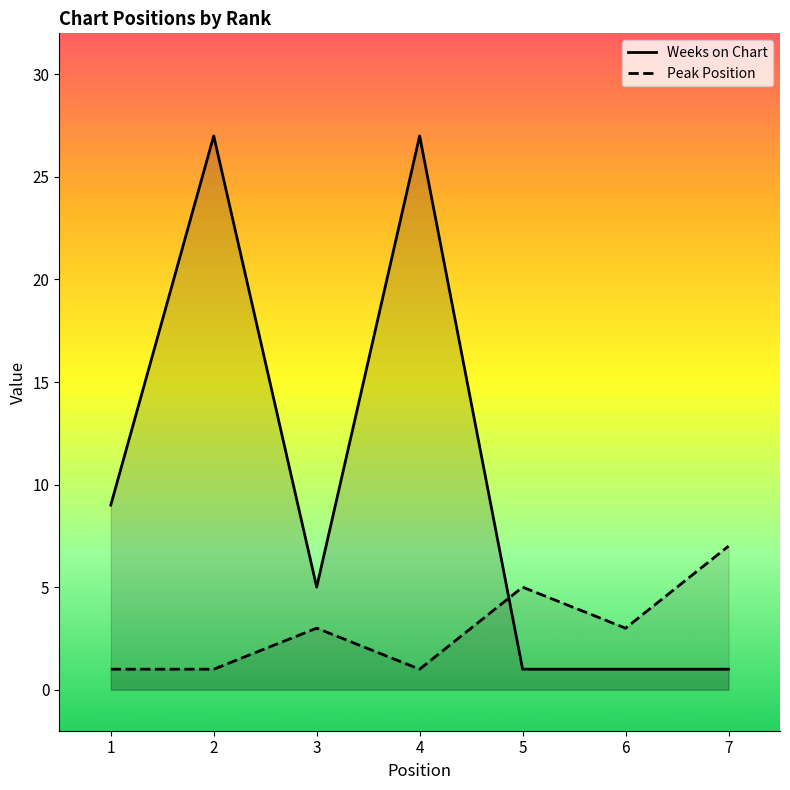

What is the average value of the Weeks on Chart series?

10